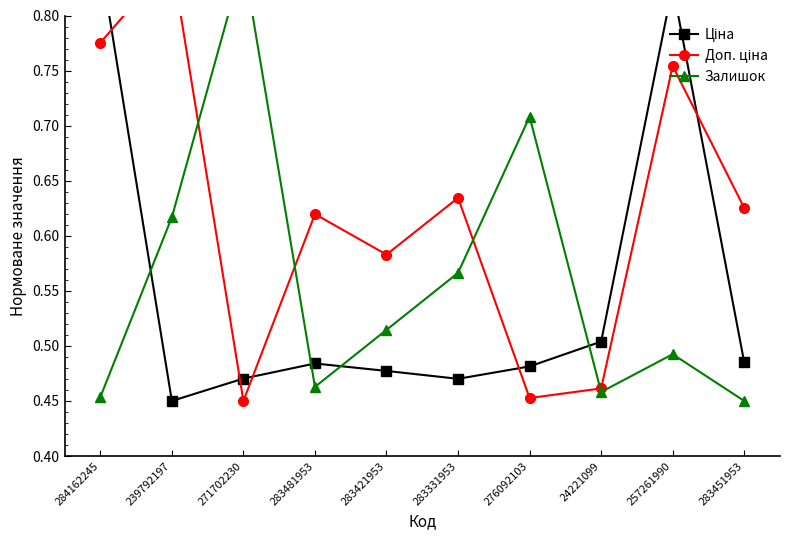

Between 276092103 and 283481953, which is larger?

283481953